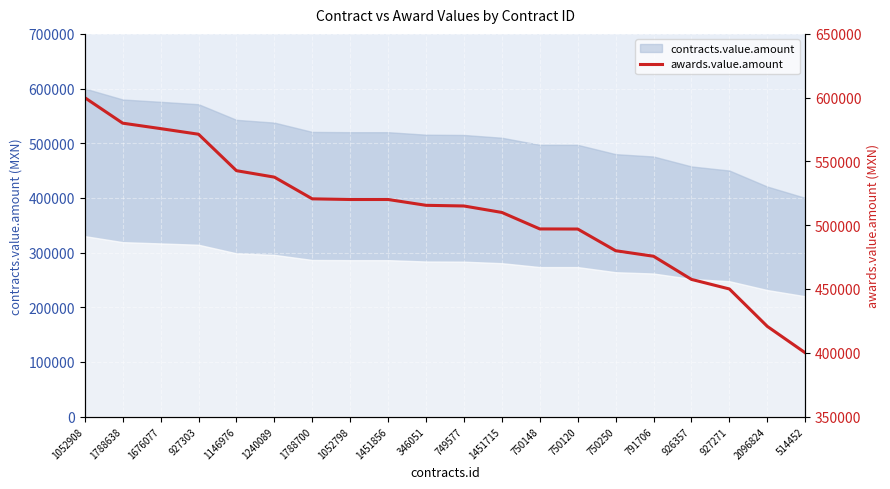

Where does the data first go above 515592?

1052908